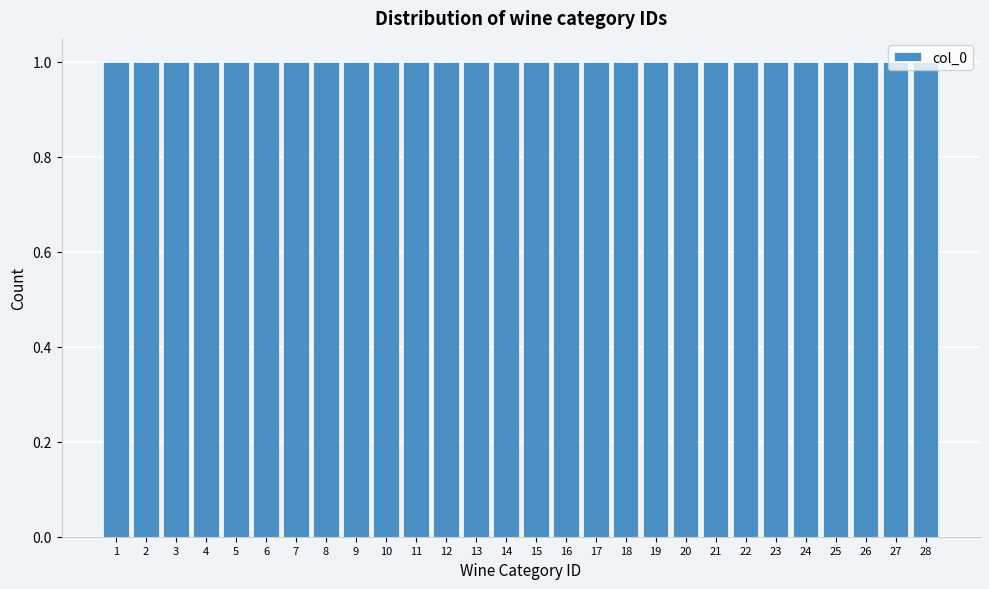

Reading left to right, list every bar in this chart as the range it spans on the x-axis followed by its height. The values are not printed on the chart, so give them approximately, as read against the axis.

0.5 to 1.5: 1
1.5 to 2.5: 1
2.5 to 3.5: 1
3.5 to 4.5: 1
4.5 to 5.5: 1
5.5 to 6.5: 1
6.5 to 7.5: 1
7.5 to 8.5: 1
8.5 to 9.5: 1
9.5 to 10.5: 1
10.5 to 11.5: 1
11.5 to 12.5: 1
12.5 to 13.5: 1
13.5 to 14.5: 1
14.5 to 15.5: 1
15.5 to 16.5: 1
16.5 to 17.5: 1
17.5 to 18.5: 1
18.5 to 19.5: 1
19.5 to 20.5: 1
20.5 to 21.5: 1
21.5 to 22.5: 1
22.5 to 23.5: 1
23.5 to 24.5: 1
24.5 to 25.5: 1
25.5 to 26.5: 1
26.5 to 27.5: 1
27.5 to 28.5: 1